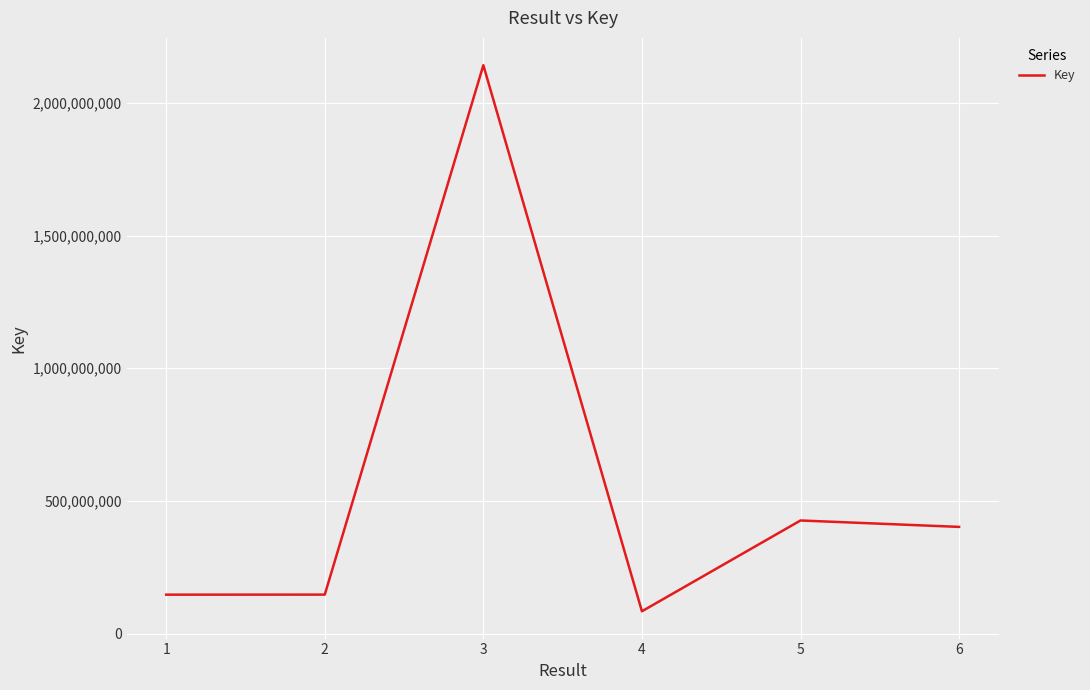

What is the ratio of the value at 2 to the value at 5?

0.3